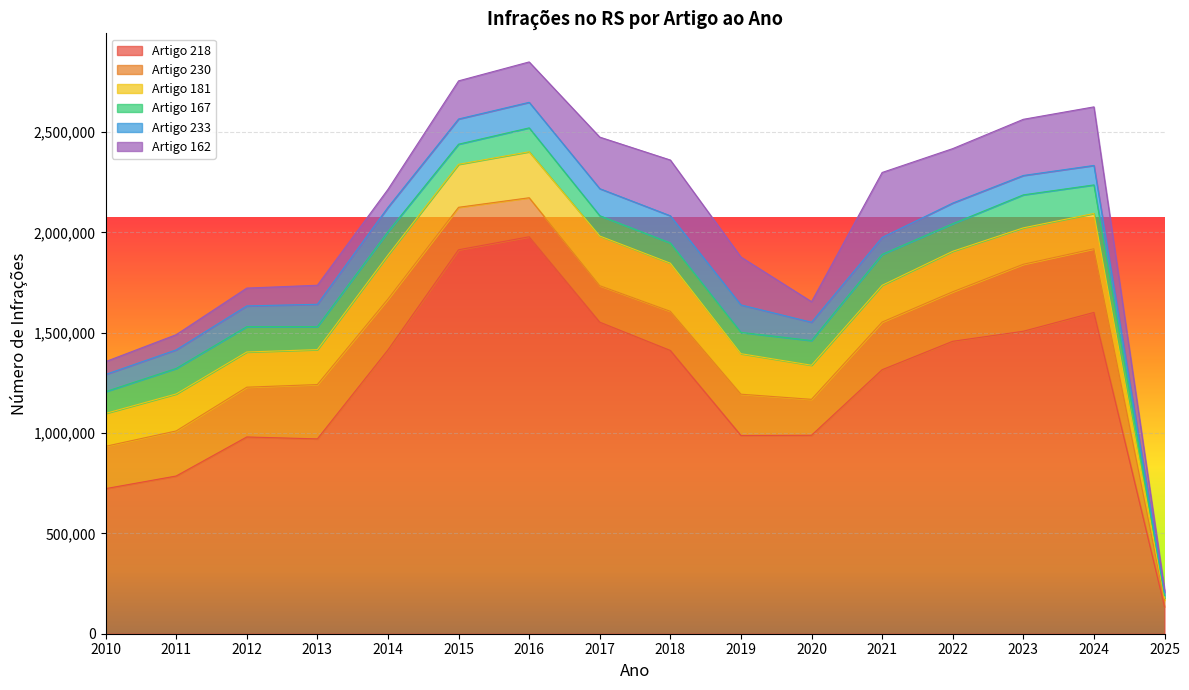

Which label corresponds to the smallest value in the chart?

2025